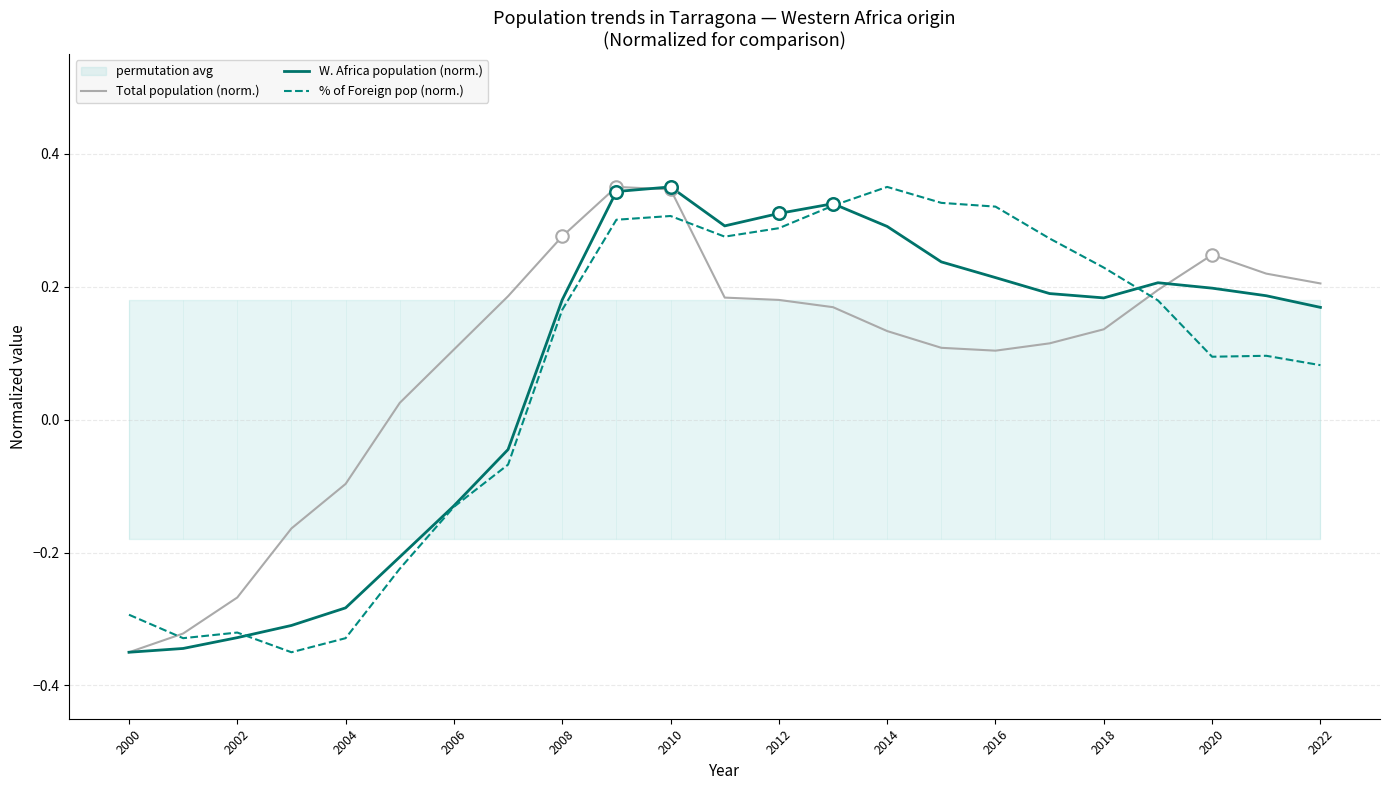

How many data points in W. Africa population (norm.) are above 0?

15